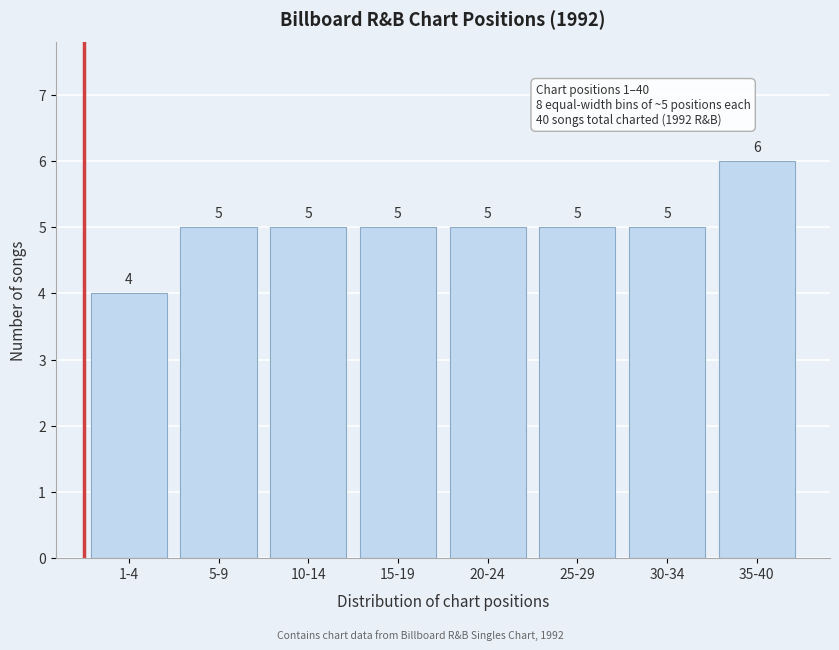

Reading right to left, extract all data points from this chart.

6	5	5	5	5	5	5	4